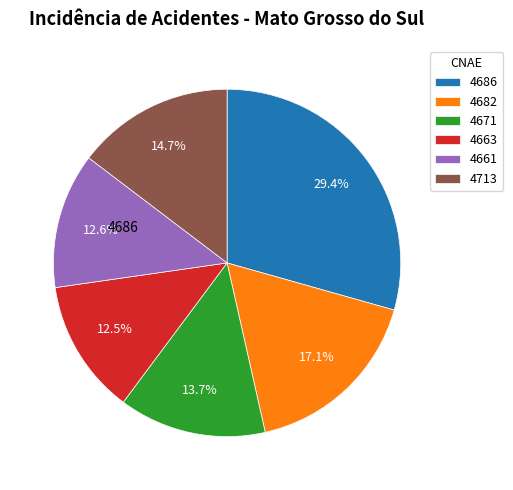

What is the ratio of the value at 4713 to the value at 4686?

0.5